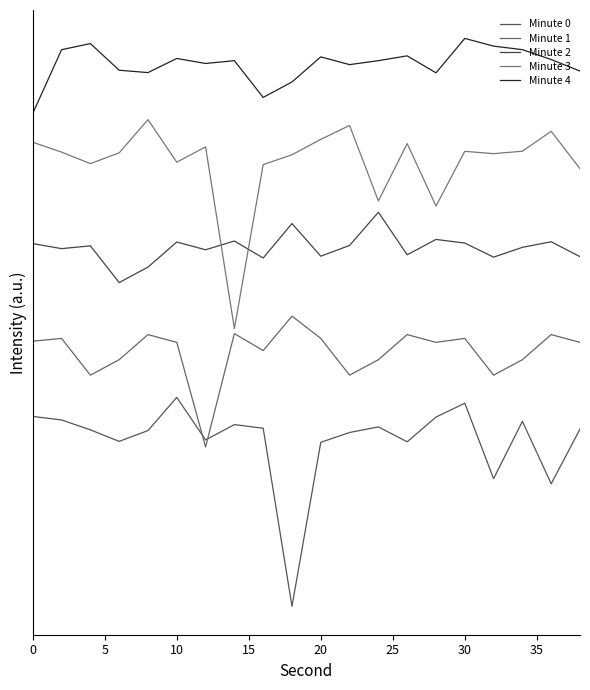

Does the chart have visible grid lines?

No